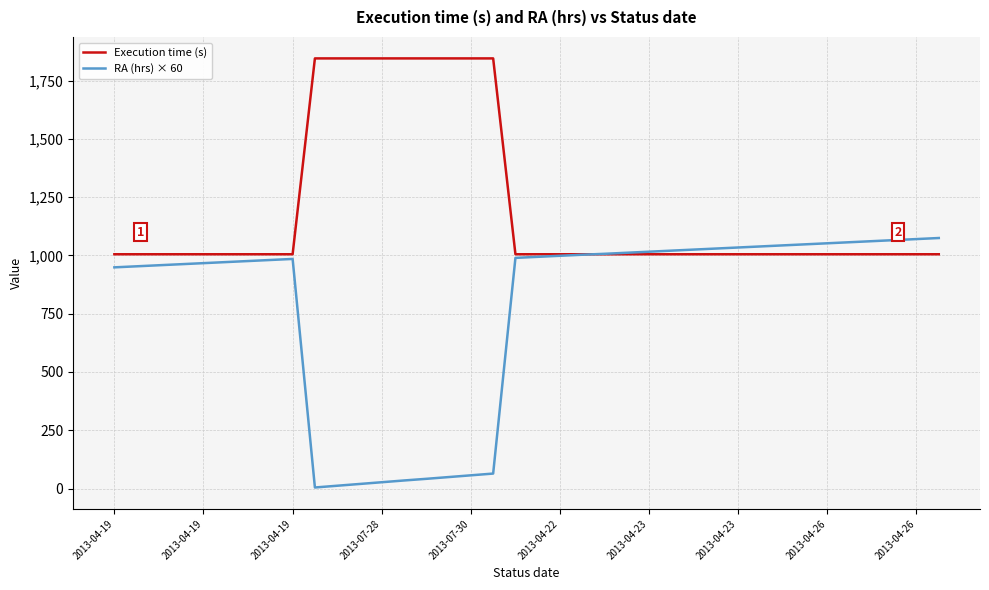

What are all the series names shown in the legend?

Execution time (s), RA (hrs) × 60